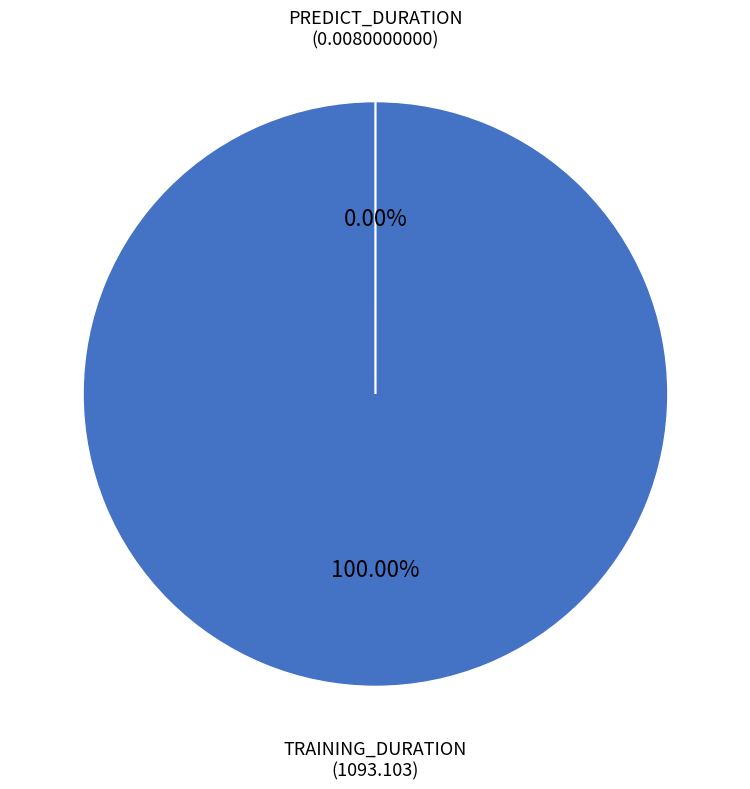

Is it true that training_duration is 85% of the pie?

False